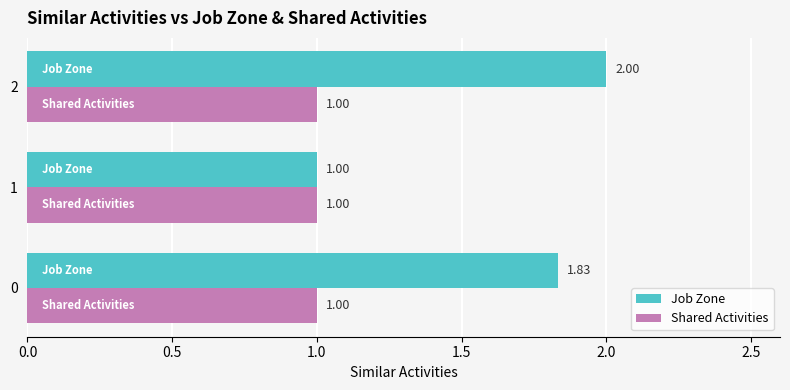

Between 0 and 1, which series saw the biggest shift?

Job Zone